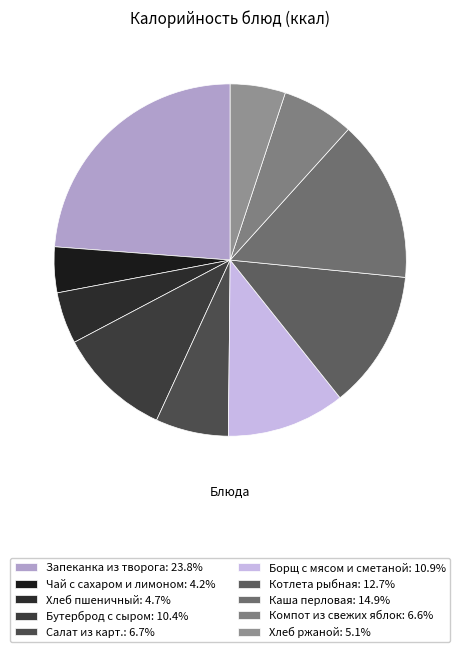

Which has a higher value, Салат из карт. or Компот из свежих яблок?

Салат из карт.